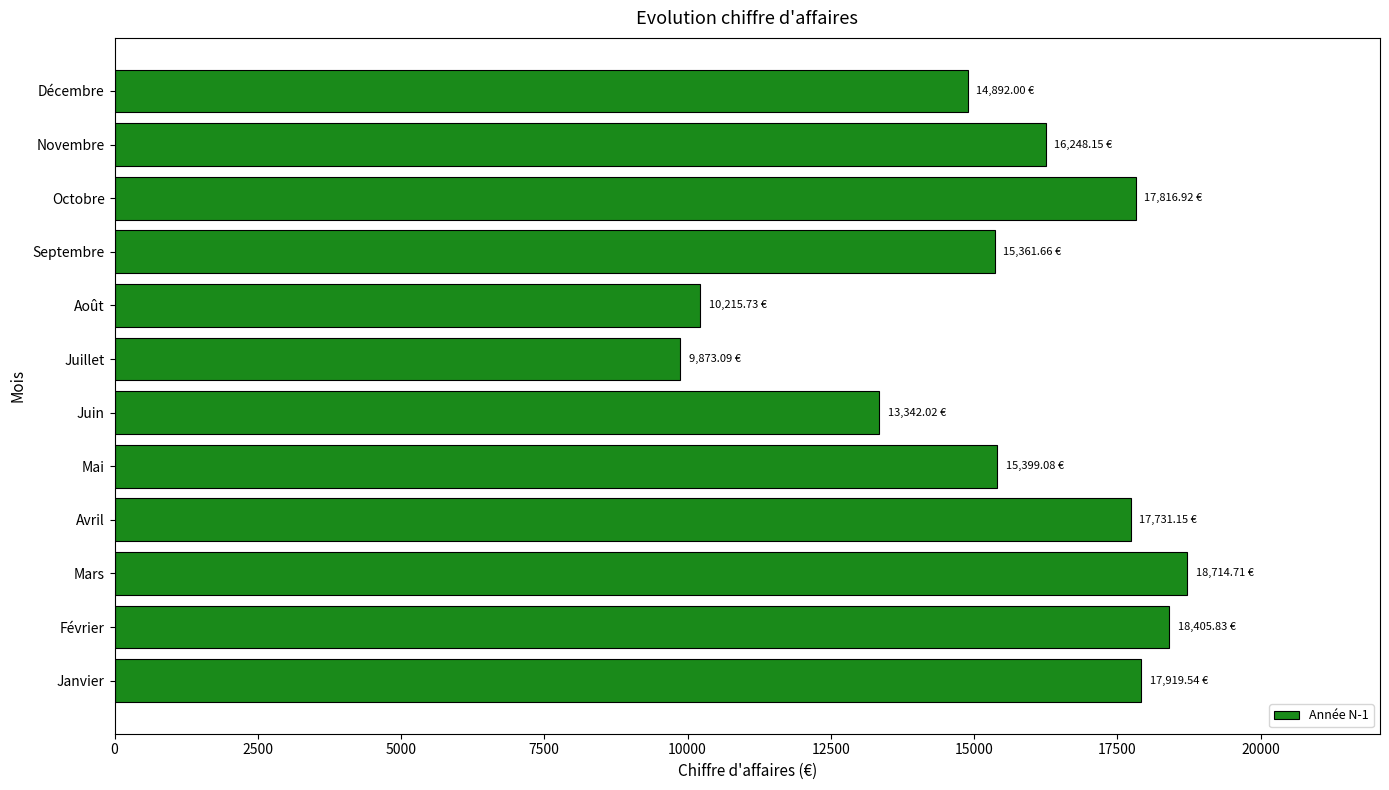

What is the average value?

15493.3